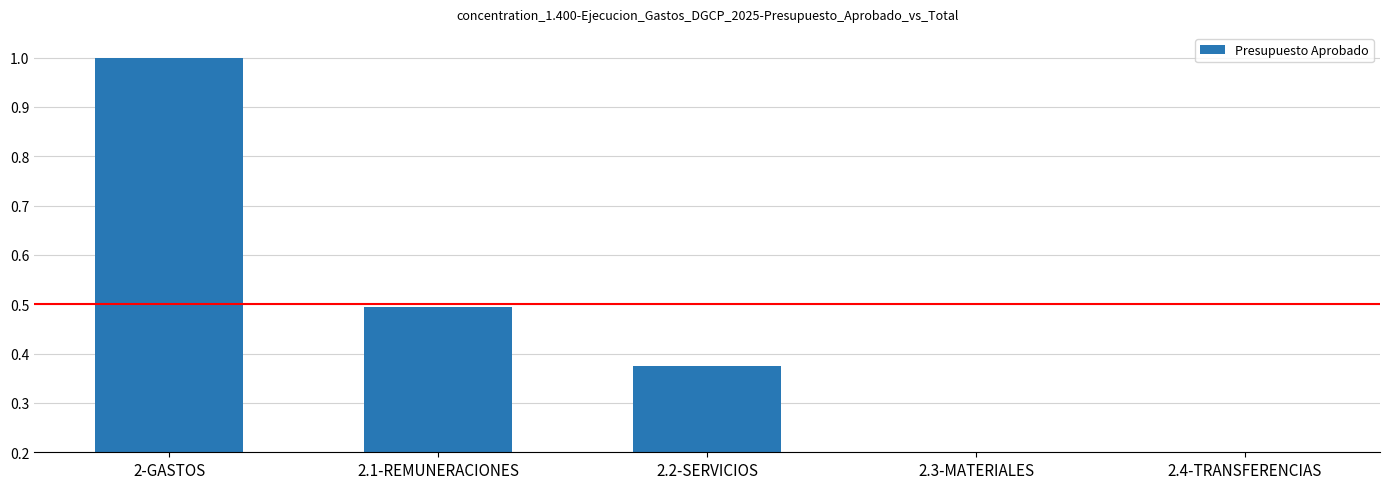

What is the sum of all values?

2.0